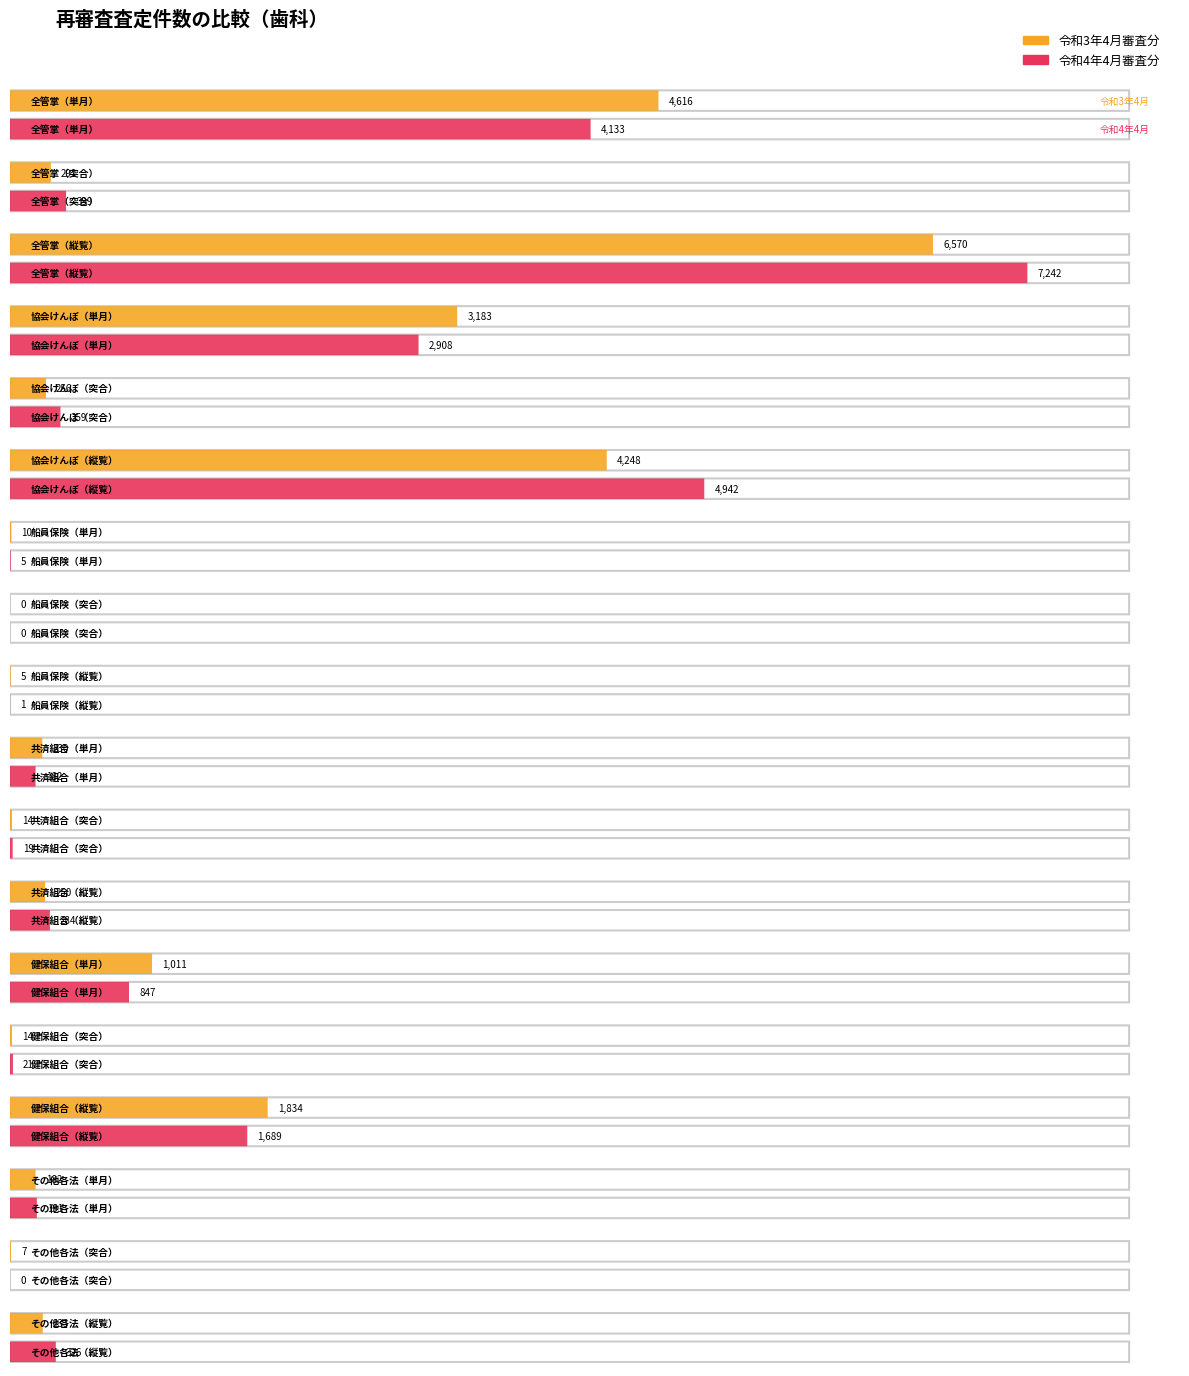

How many categories are shown in the chart?

18